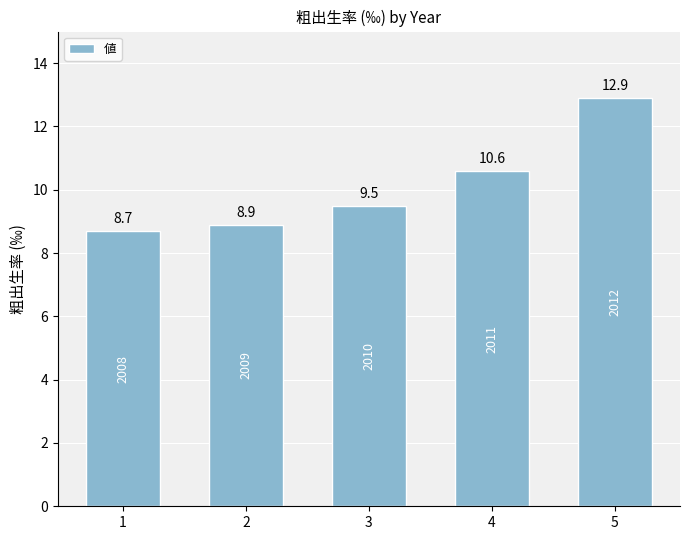

At which label does the data first exceed 9?

3